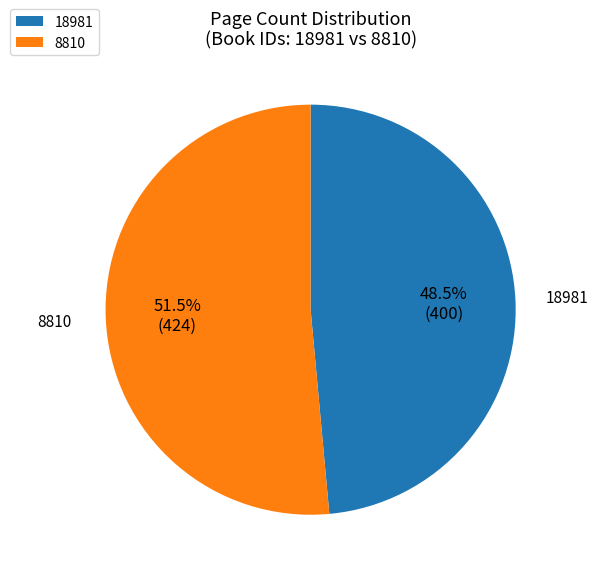

Approximately how many times larger is the value at 8810 compared to 18981?

1.1